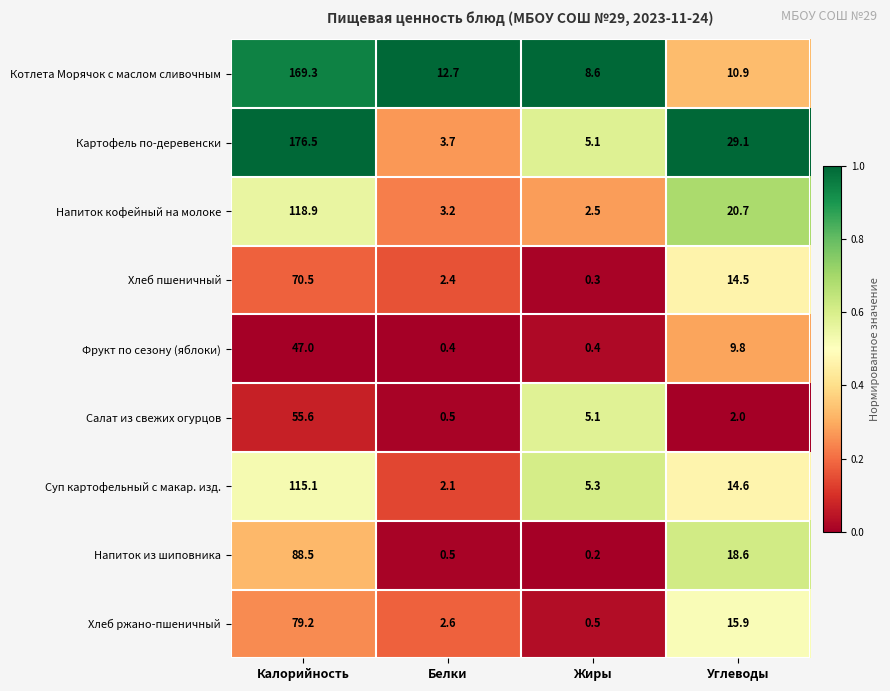

Which series has the widest spread of values?

Картофель по-деревенски